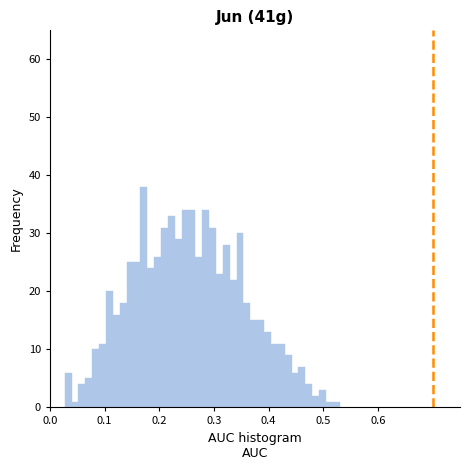

Around what value on the x-axis is the tallest bar? Give the approximate position of its centre, as read against the axis.

0.17